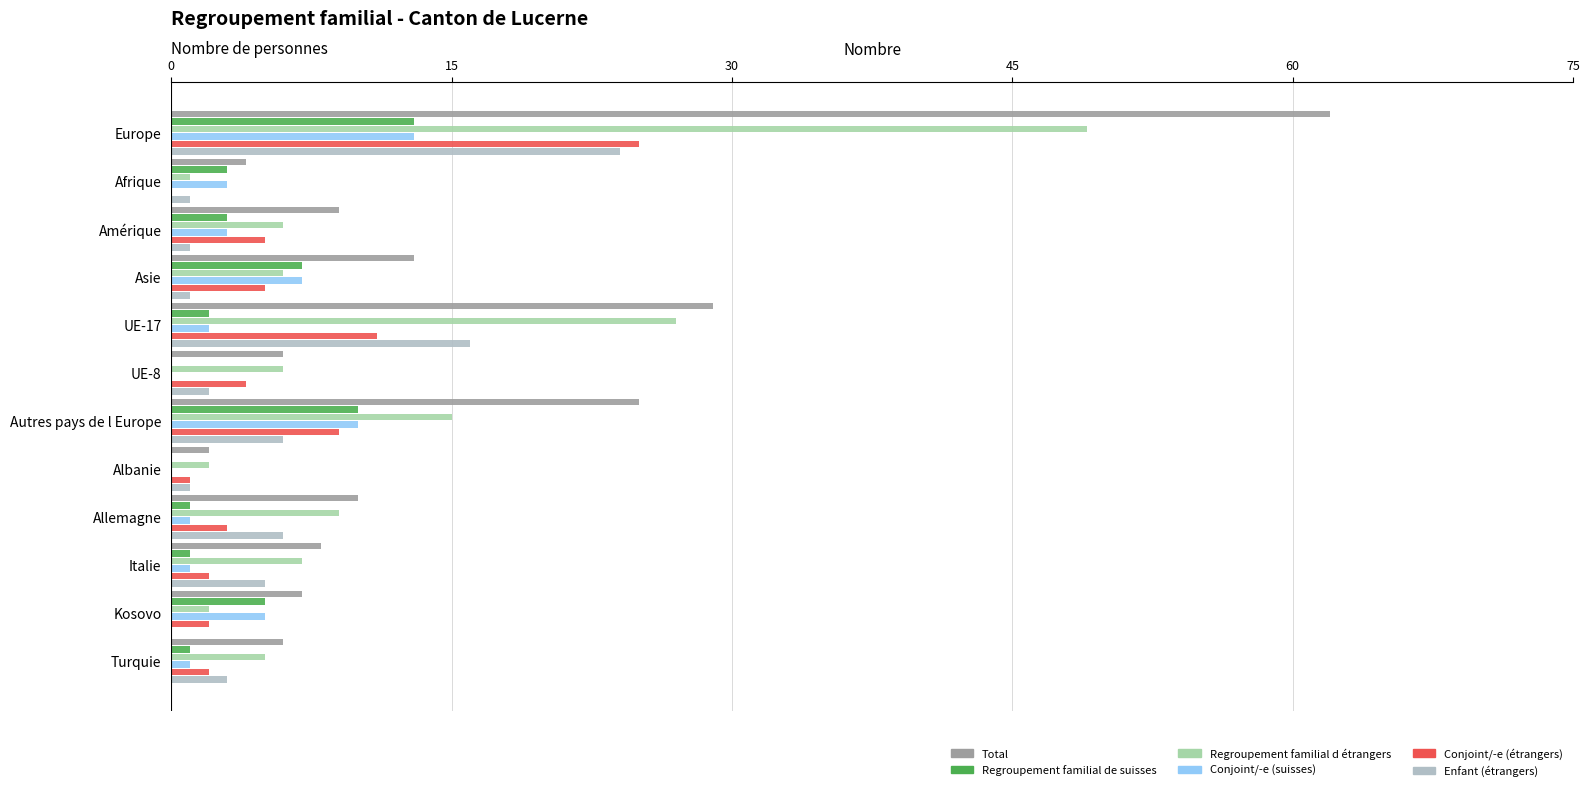

Reading left to right, transcribe all the data shown in this chart.

Total: 62	4	9	13	29	6	25	2	10	8	7	6
Regroupement familial de suisses: 13	3	3	7	2	0	10	0	1	1	5	1
Regroupement familial d étrangers: 49	1	6	6	27	6	15	2	9	7	2	5
Conjoint/-e (suisses): 13	3	3	7	2	0	10	0	1	1	5	1
Conjoint/-e (étrangers): 25	0	5	5	11	4	9	1	3	2	2	2
Enfant (étrangers): 24	1	1	1	16	2	6	1	6	5	0	3